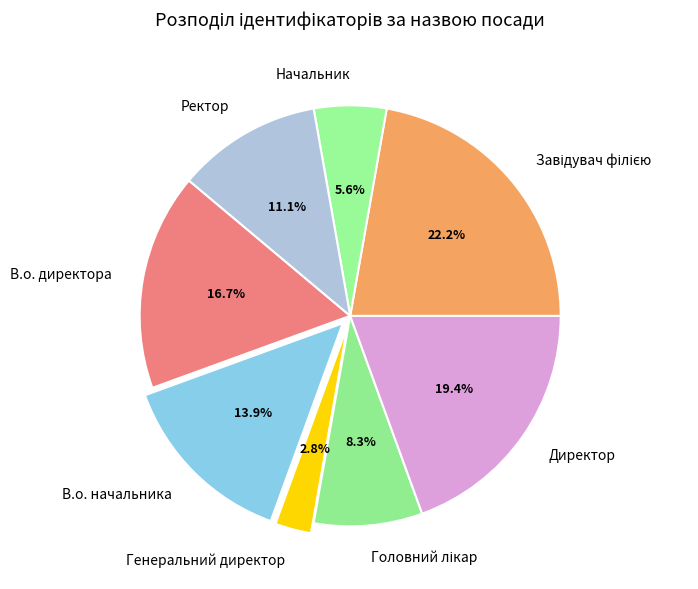

Approximately how many times larger is the value at Директор compared to В.о. начальника?

1.4